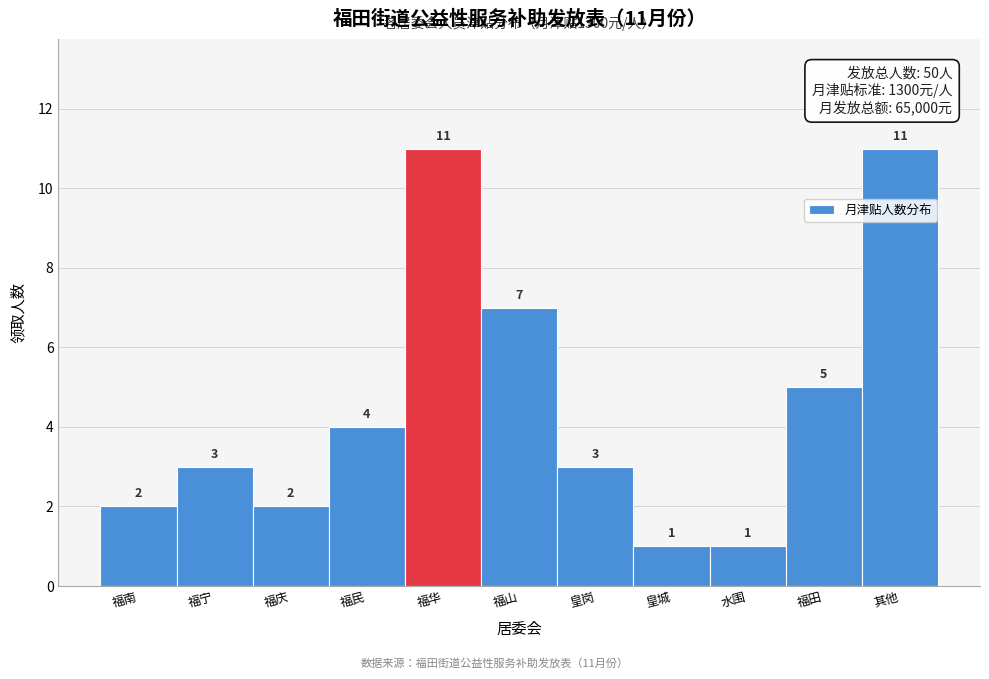

Reading left to right, transcribe all the data shown in this chart.

福南=2	福宁=3	福庆=2	福民=4	福华=11	福山=7	皇岗=3	皇城=1	水围=1	福田=5	其他=11